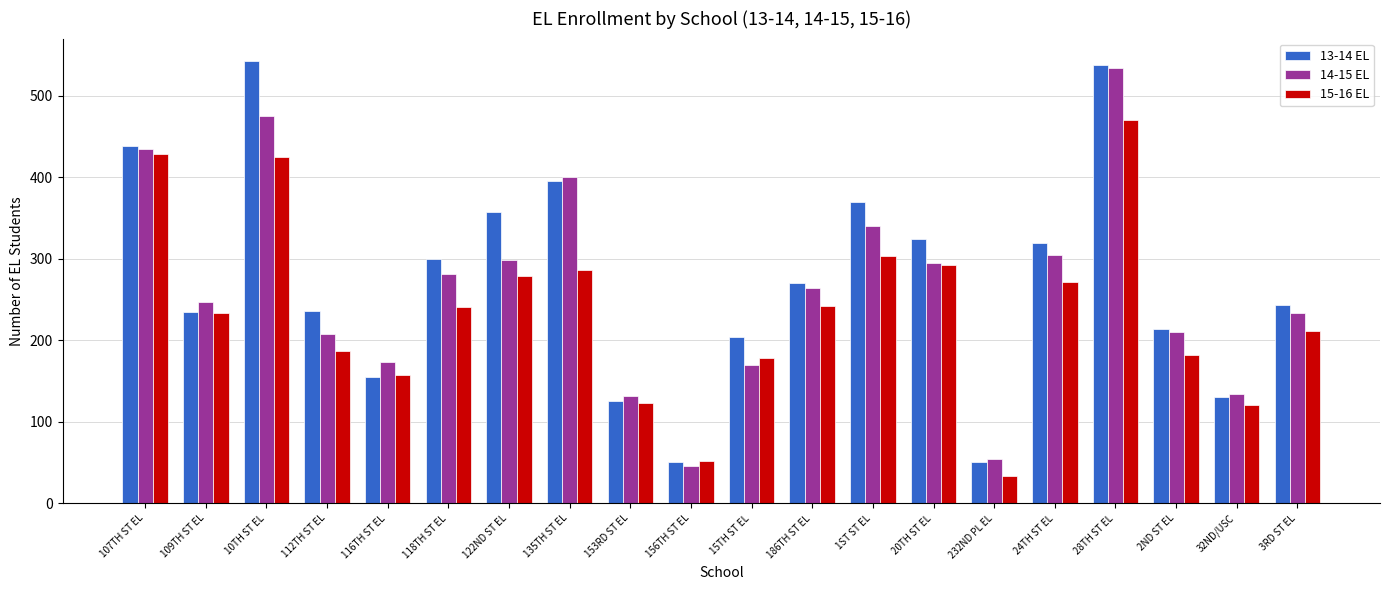

The value of 14-15 EL at 116TH ST EL is 260. True or false?

False